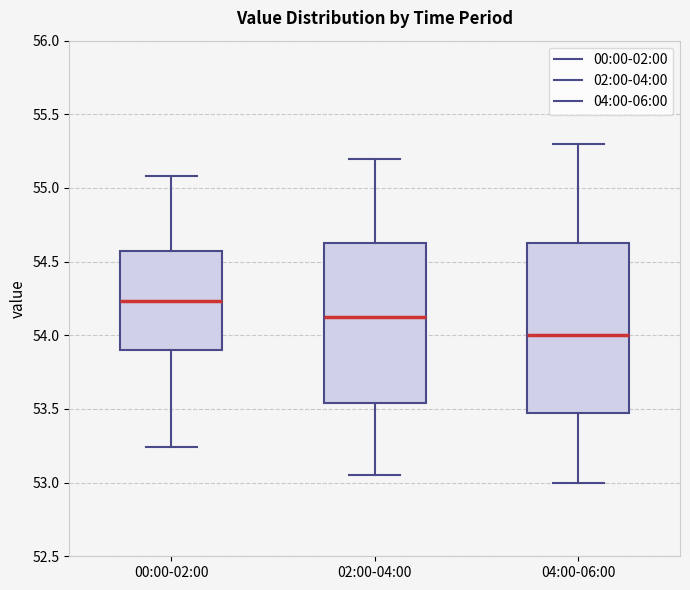

Where is the upper edge of the box for 02:00-04:00 on the y-axis? The values are not printed on the chart, so give them approximately, as read against the axis.

54.65